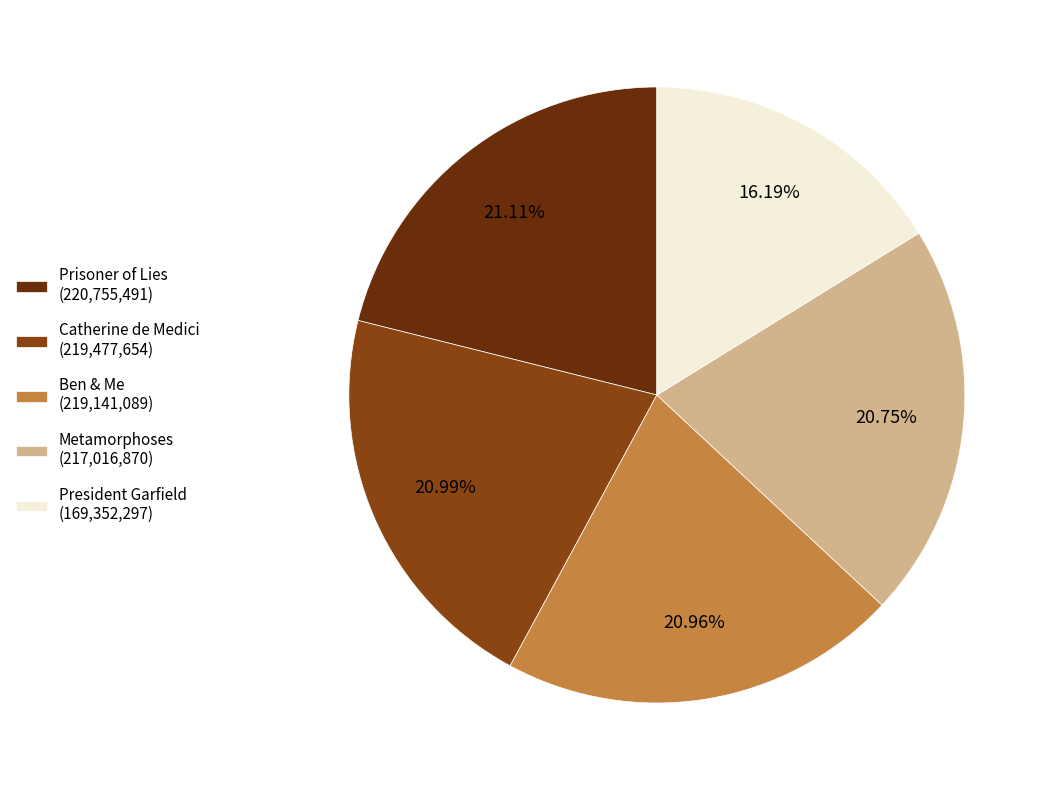

Combined, do Catherine de Medici (219,477,654) and Ben & Me (219,141,089) account for over 50%?

No